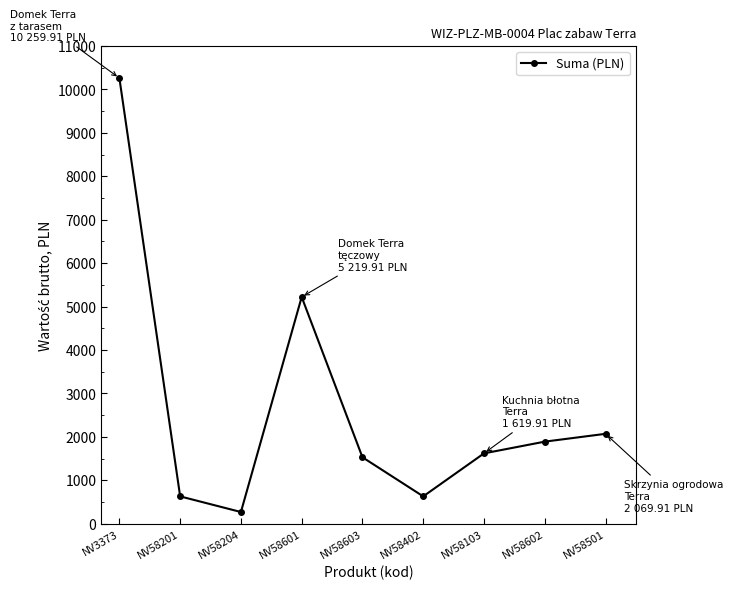

What is the difference between the maximum and minimum values?

9990.0